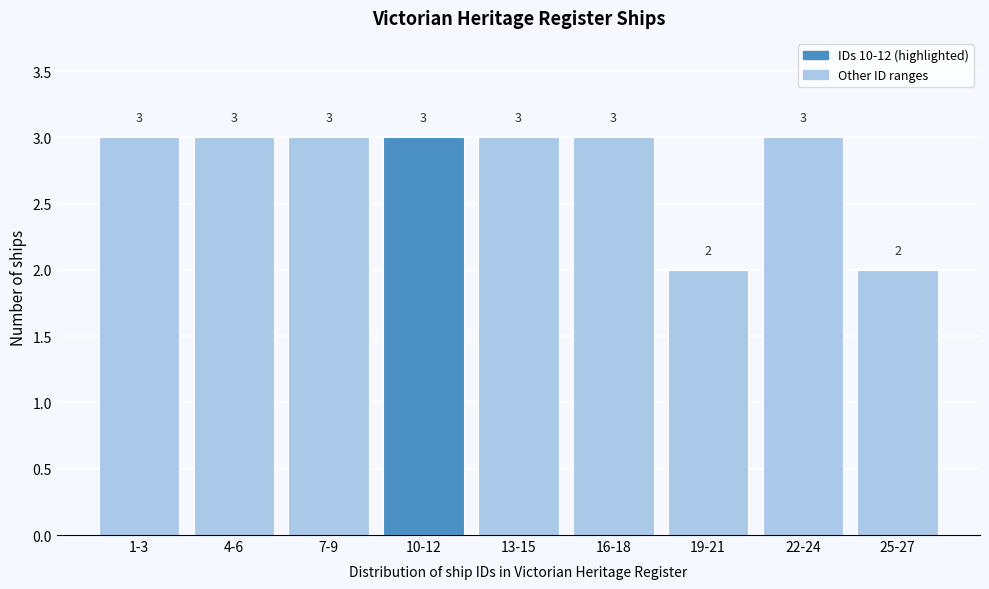

Reading right to left, transcribe all the data shown in this chart.

25-27=2	22-24=3	19-21=2	16-18=3	13-15=3	10-12=3	7-9=3	4-6=3	1-3=3